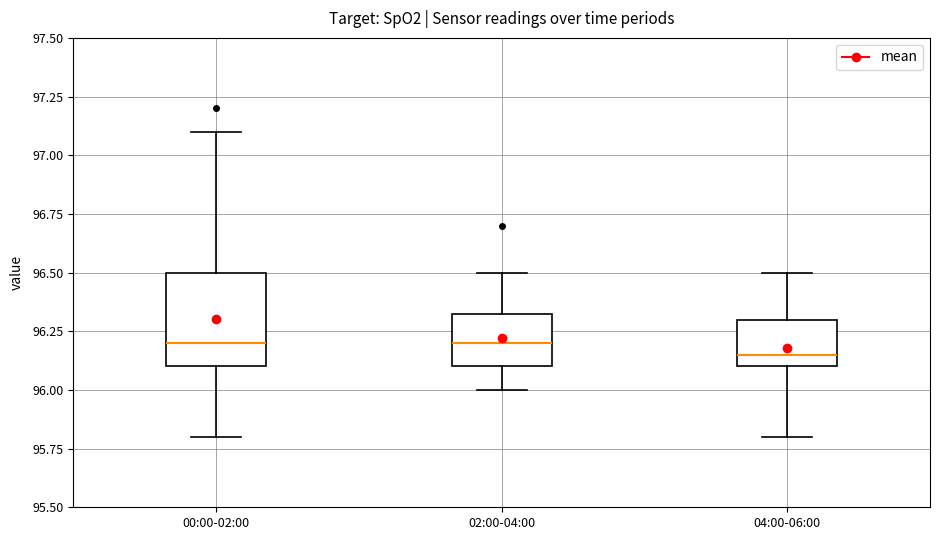

Reading left to right, read every box against the y-axis: the position of its median line, the range the box covers, and the ends of its whiskers. The values are not printed on the chart, so give them approximately, as read against the axis.

00:00-02:00: median 96.20, box 96.10 to 96.50, whiskers 95.80 to 97.10
02:00-04:00: median 96.20, box 96.10 to 96.35, whiskers 96.00 to 96.50
04:00-06:00: median 96.15, box 96.10 to 96.30, whiskers 95.80 to 96.50